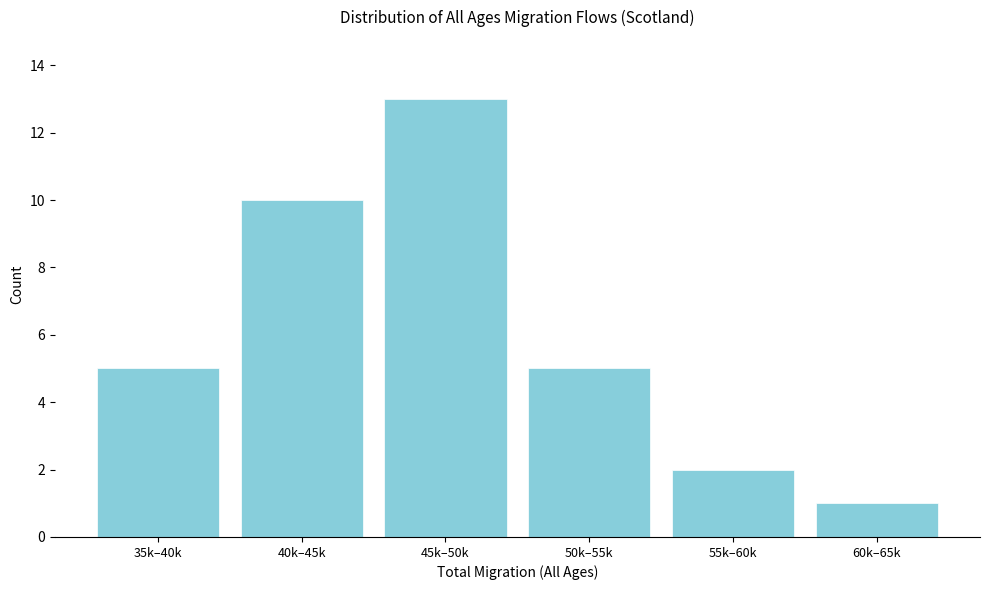

Reading left to right, transcribe all the data shown in this chart.

35k–40k=5	40k–45k=10	45k–50k=13	50k–55k=5	55k–60k=2	60k–65k=1